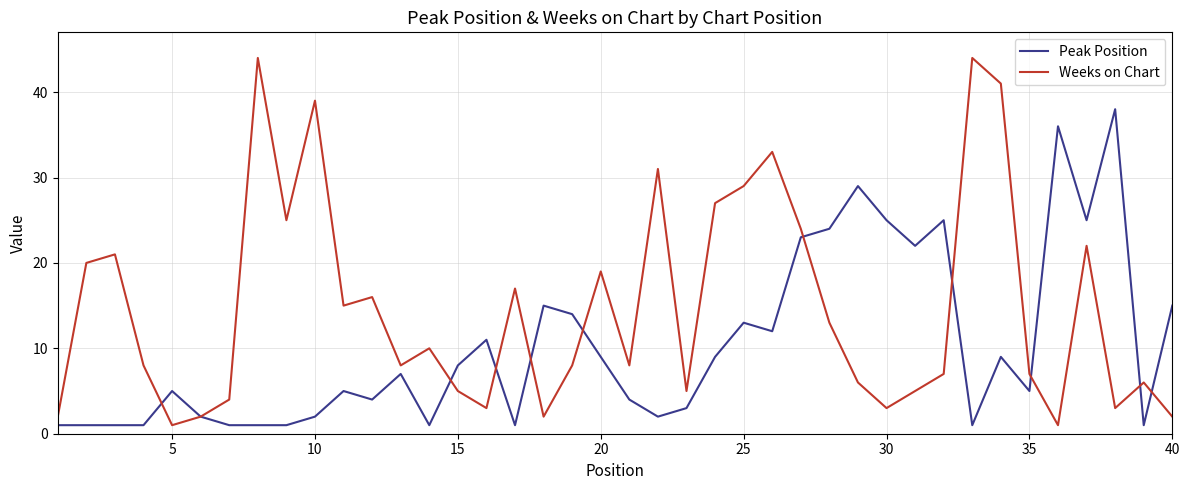

What is the greatest value displayed?

44